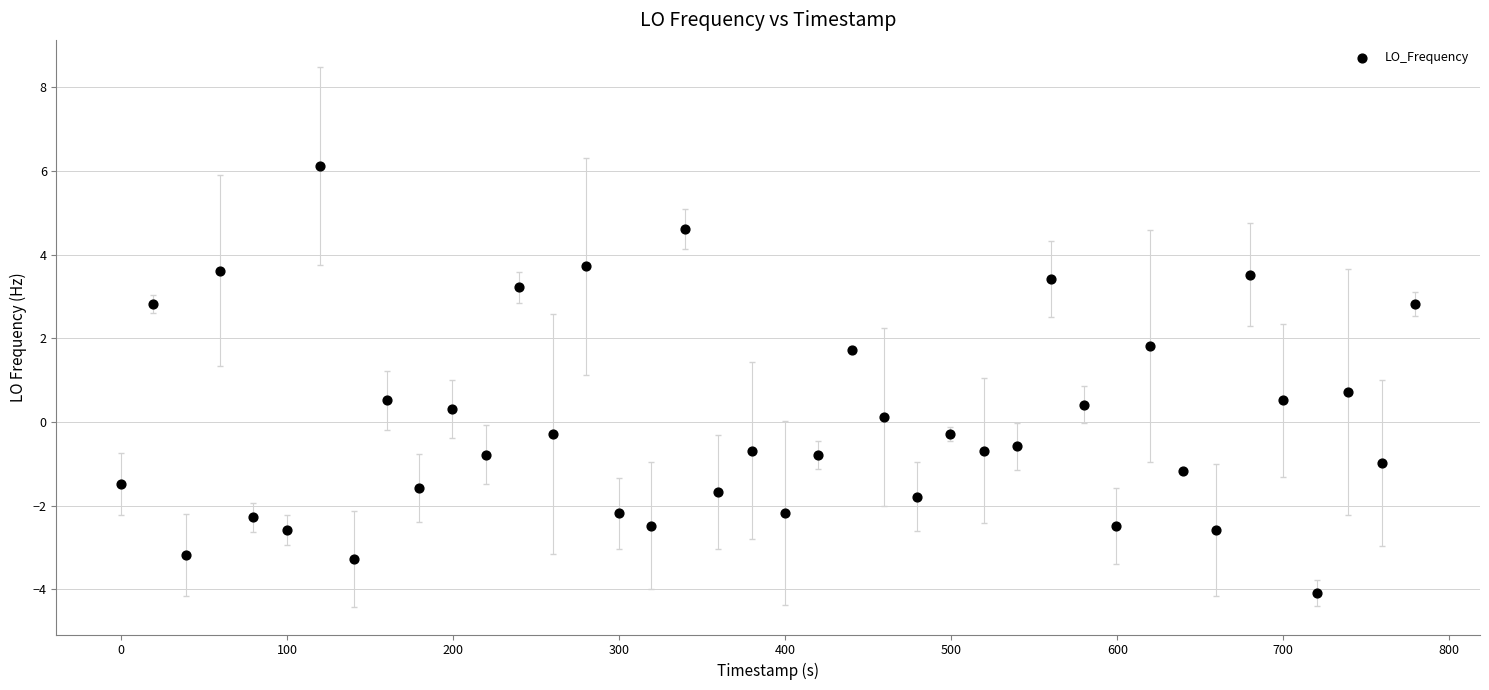

What is the range of X values (max minus min)?

779.5